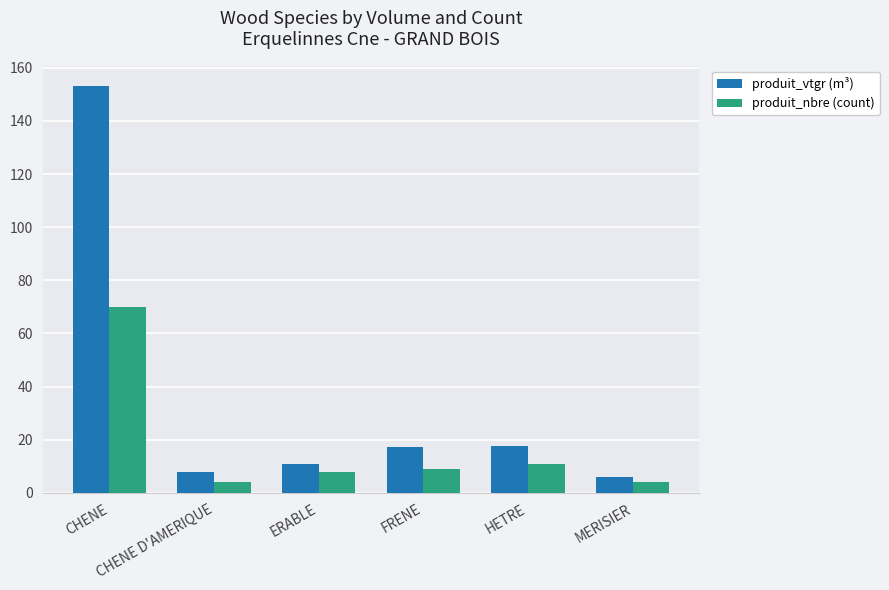

List the series in order of their peak value, highest first.

produit_vtgr (m³), produit_nbre (count)